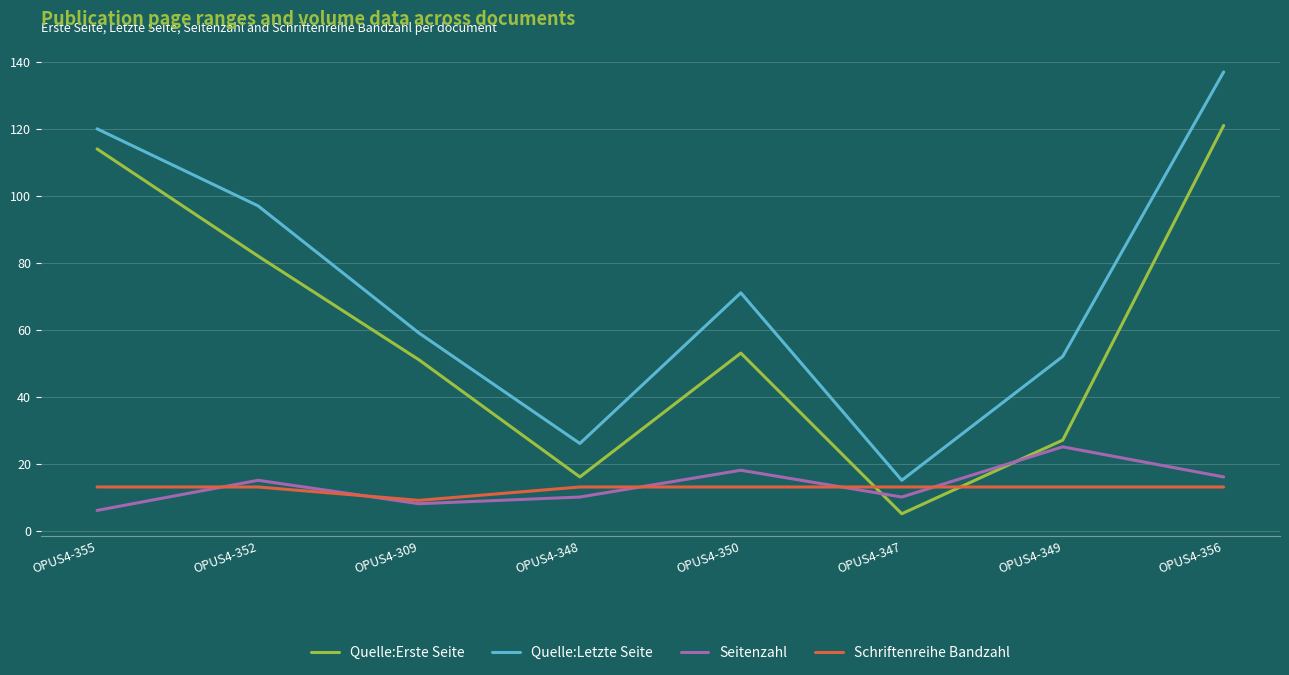

Read the Quelle:Erste Seite value at OPUS4-352, to the nearest 50.

100